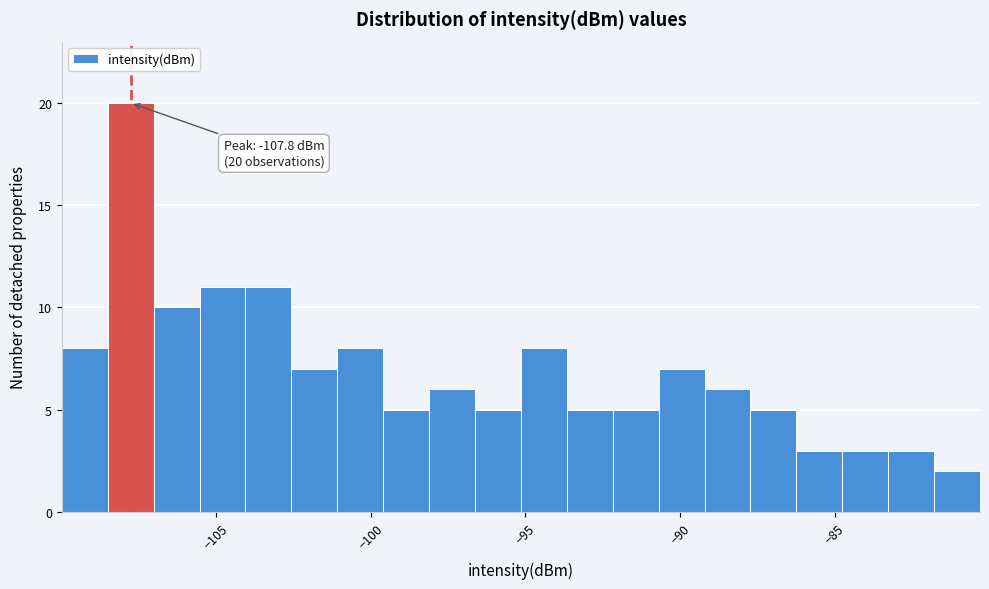

Read against the x-axis, roughly where is the centre of the tallest bar?

-108.0